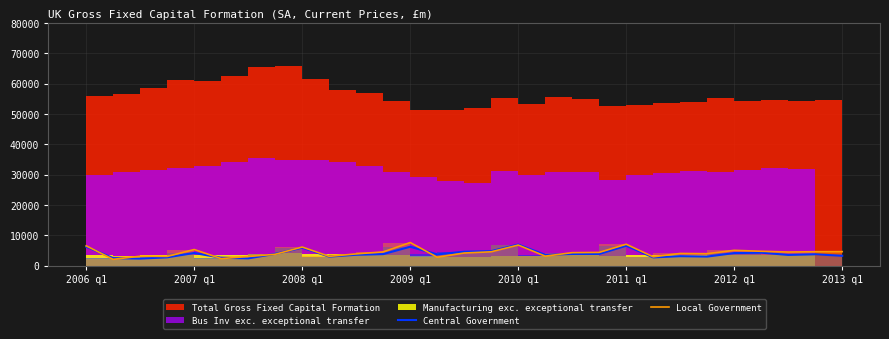

How many interior local peaks does the Local Government series have?

8